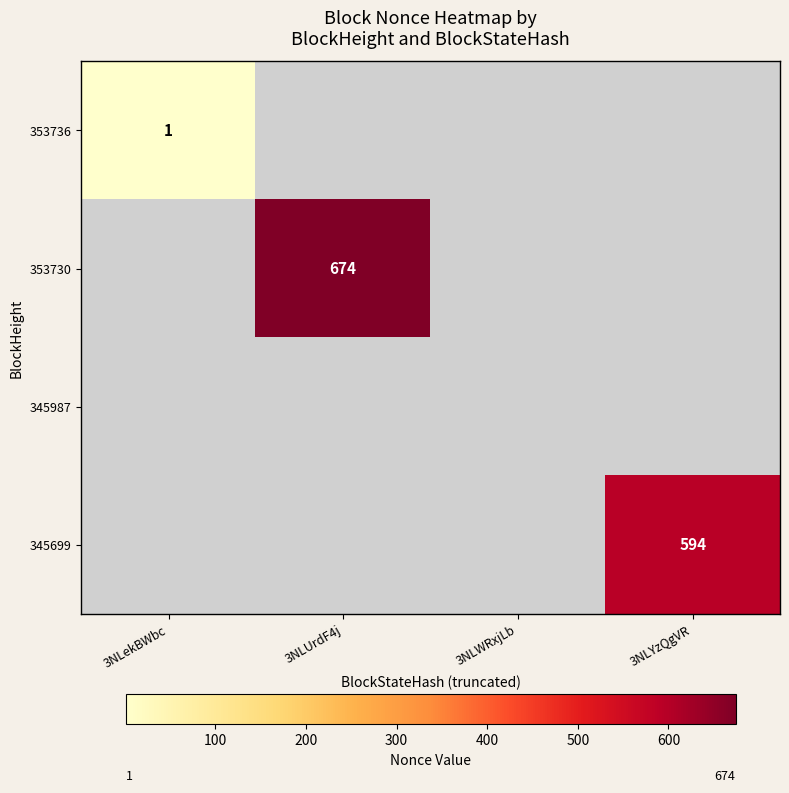

Between 3NLWRxjLb and 3NLekBWbc, which is larger?

3NLekBWbc